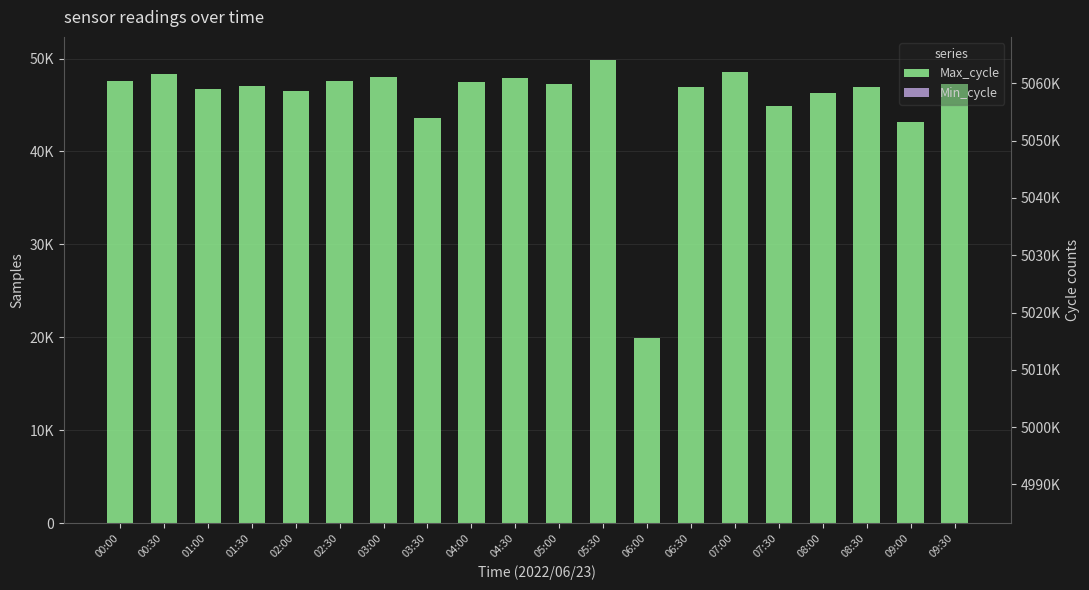

Does the chart contain any negative values?

No